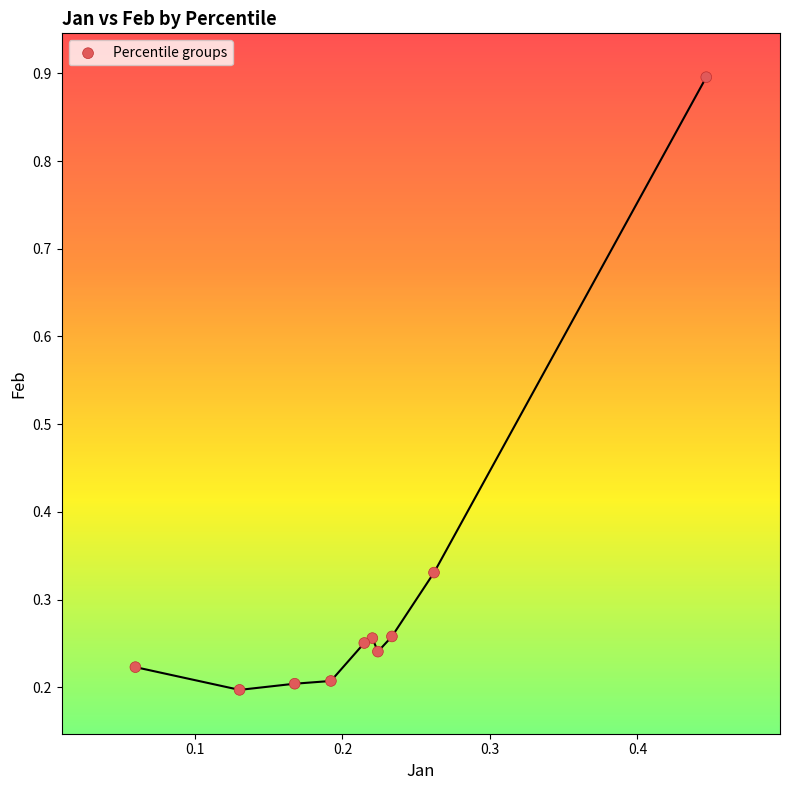

What is the range of Y values (max minus min)?

0.7